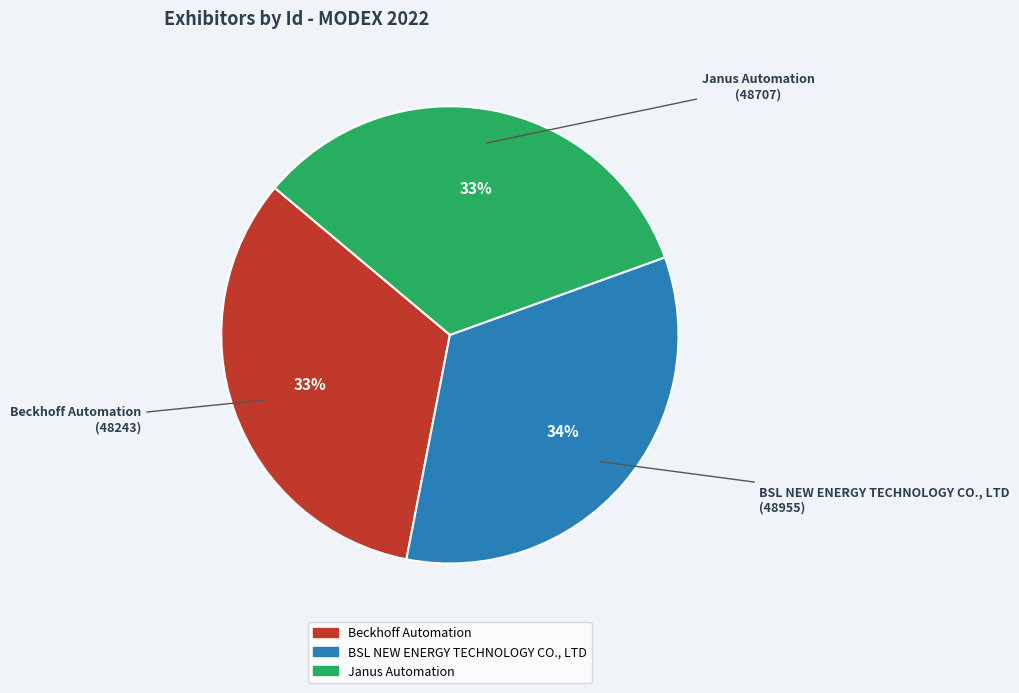

What is the ratio of the value at Beckhoff Automation to the value at Janus Automation?

1.0